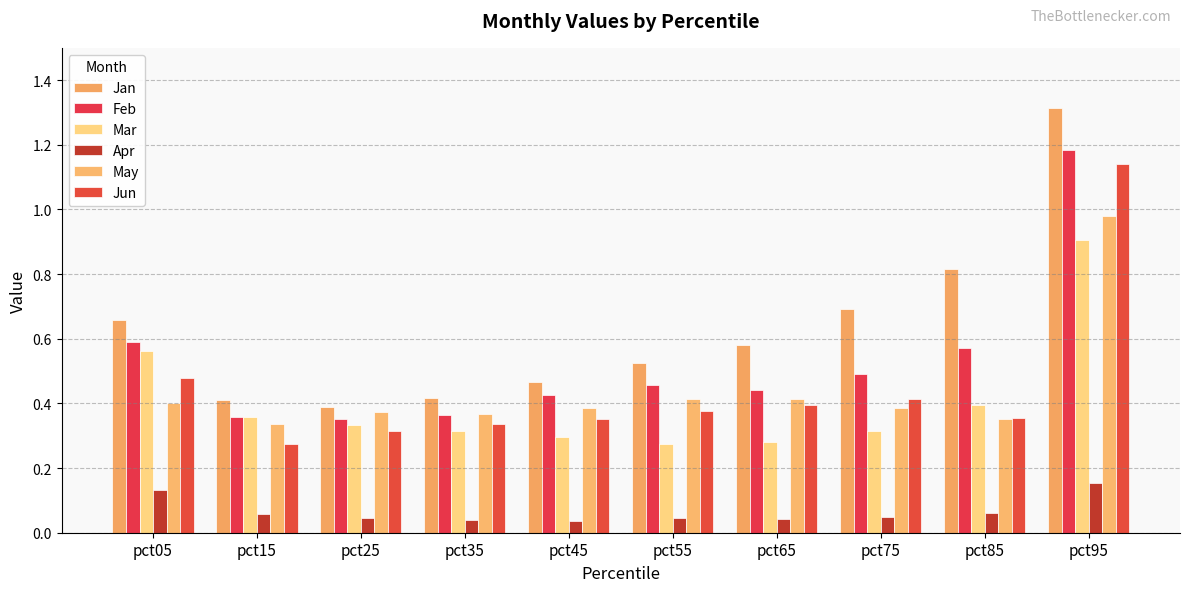

Does the chart contain any negative values?

No